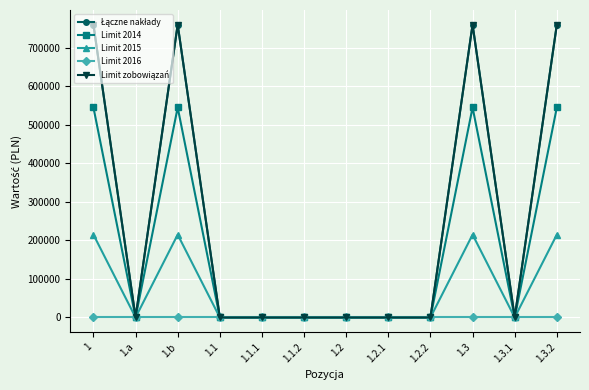

Does the chart have visible grid lines?

Yes